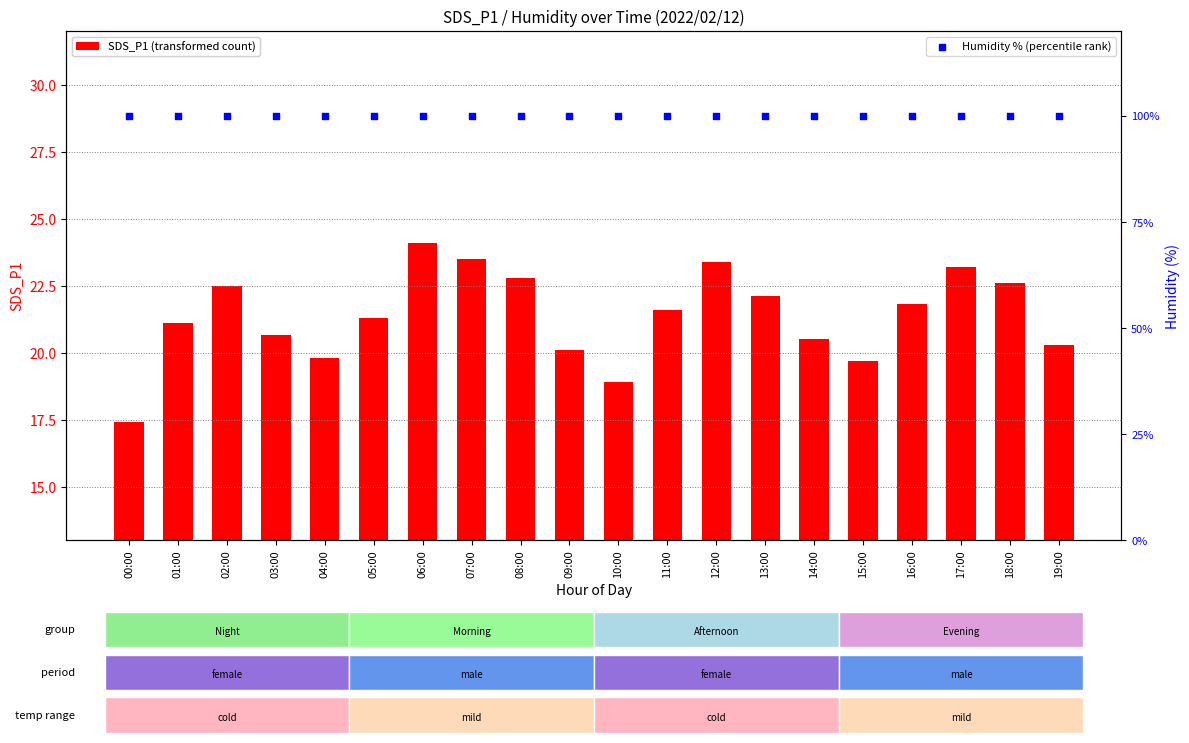

Which series contains the lowest Y value?

SDS_P1 (transformed count)